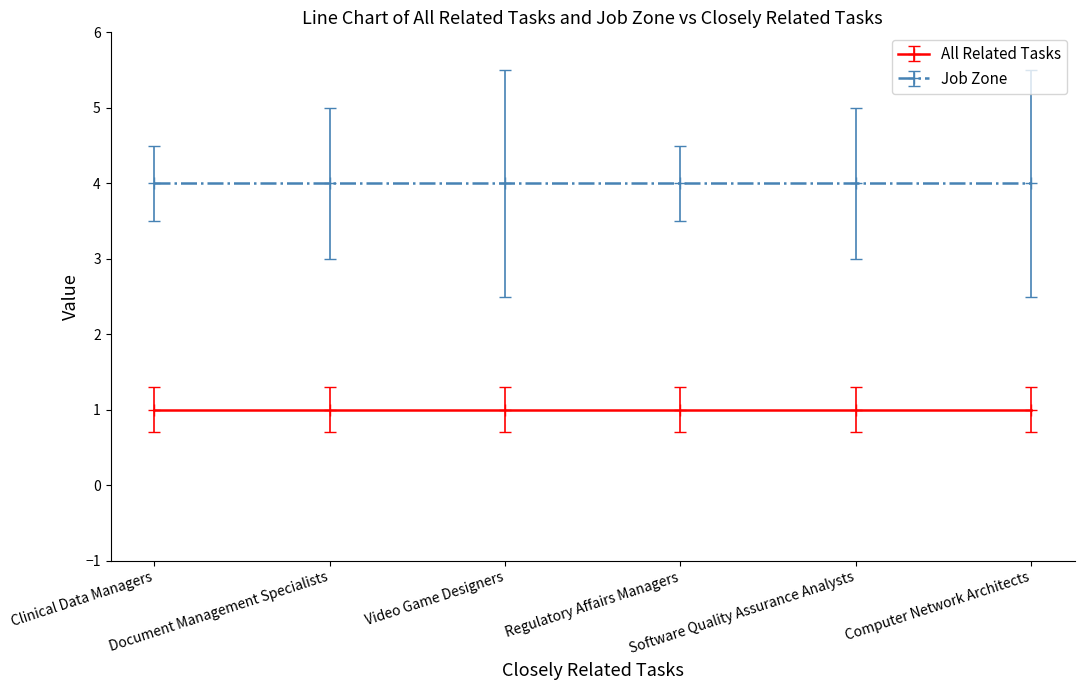

True or false: All Related Tasks and Job Zone cross at least once.

False